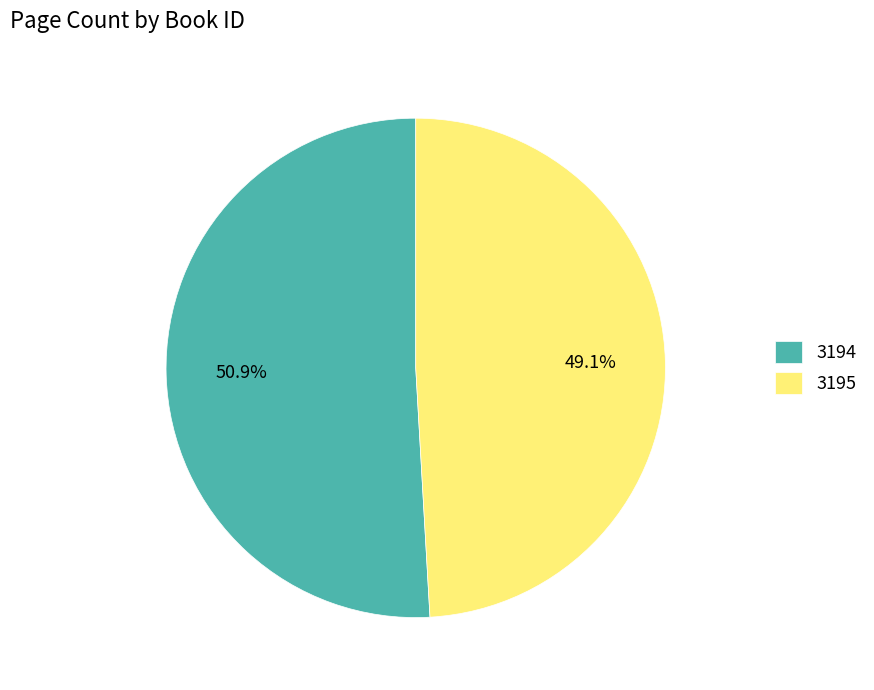

What percentage is NOT represented by 3195?

50.9%